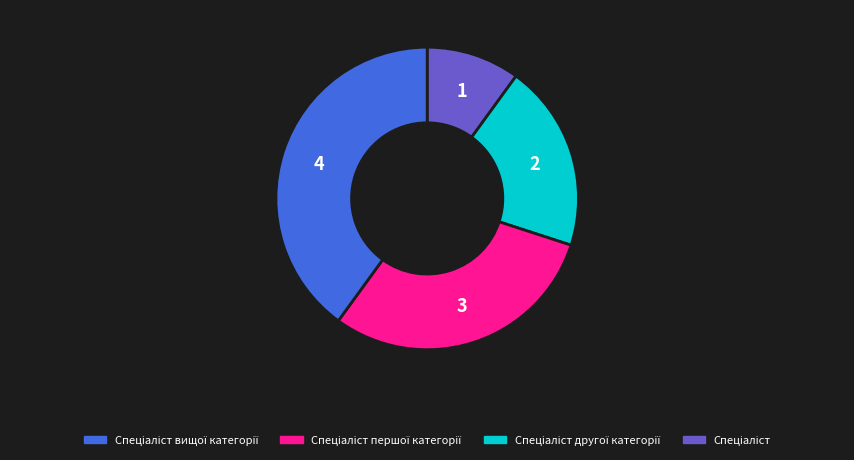

Does any single category account for the majority?

No